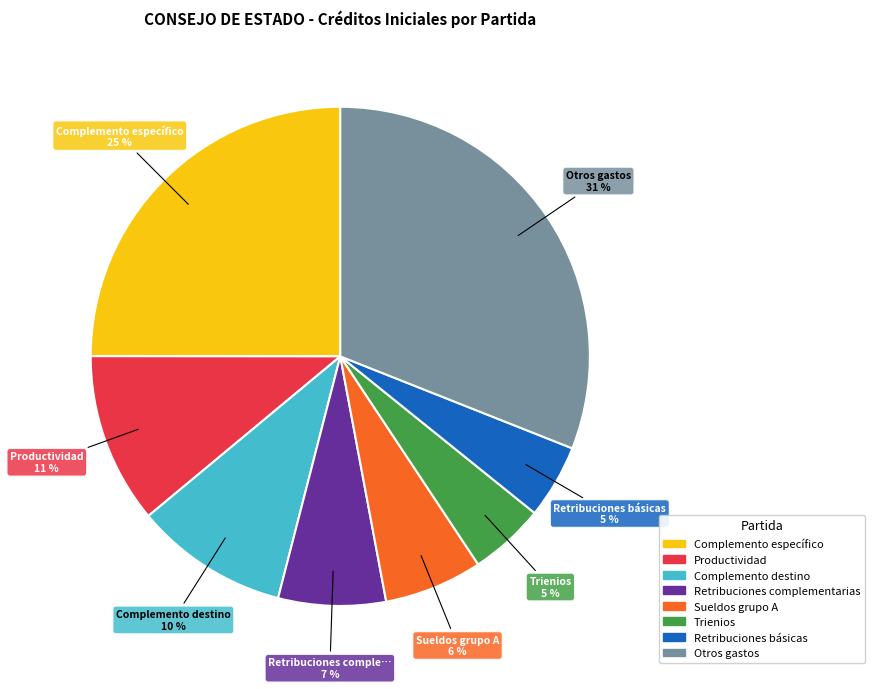

Count the number of slices in the pie.

8